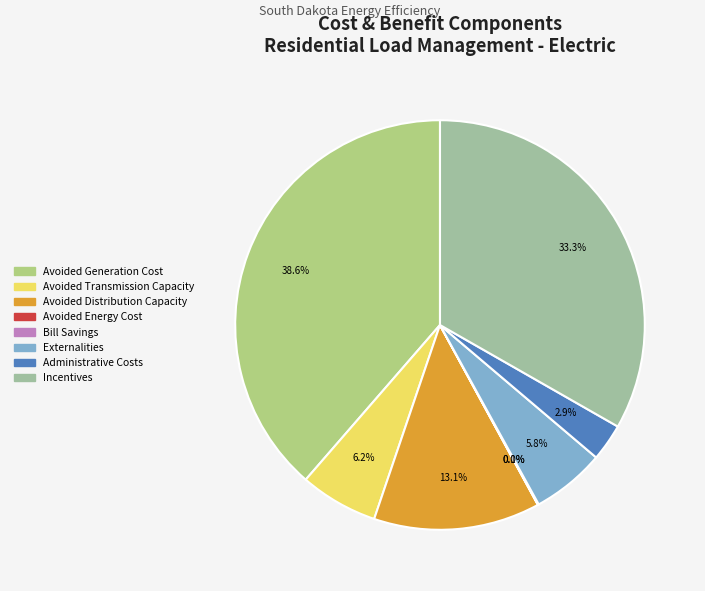

To the nearest percent, what is the difference between the largest and smallest slice percentages?

39%